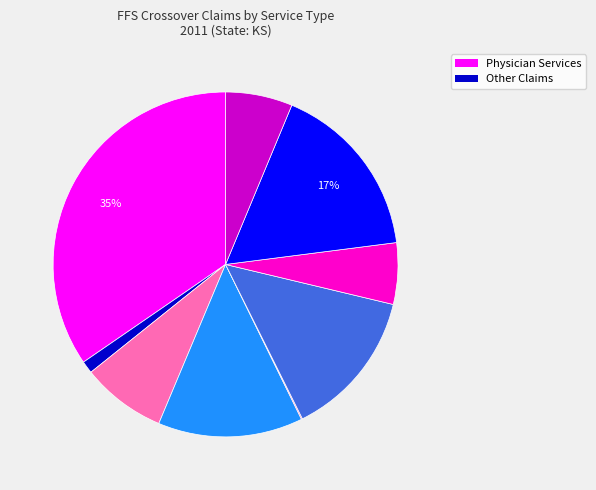

To the nearest percent, what is the average slice percentage?

11%